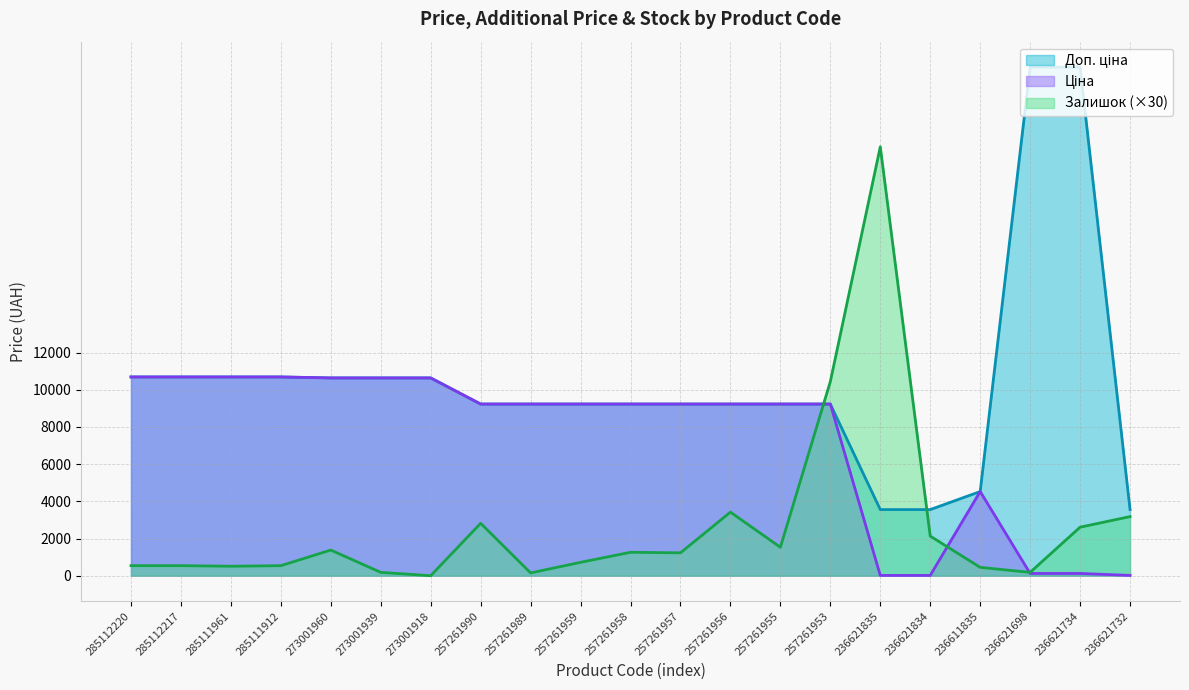

True or false: Залишок has a value of 2610.0 at 236621734.

True